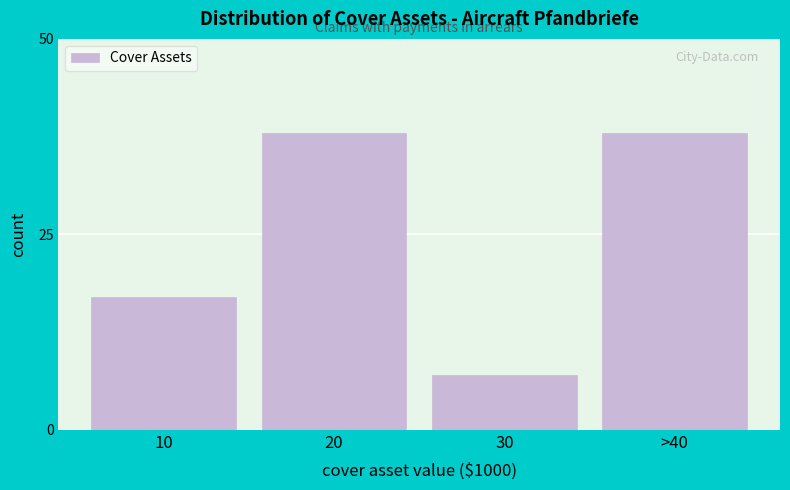

Reading left to right, list all the values displayed in this chart.

17	38	7	38